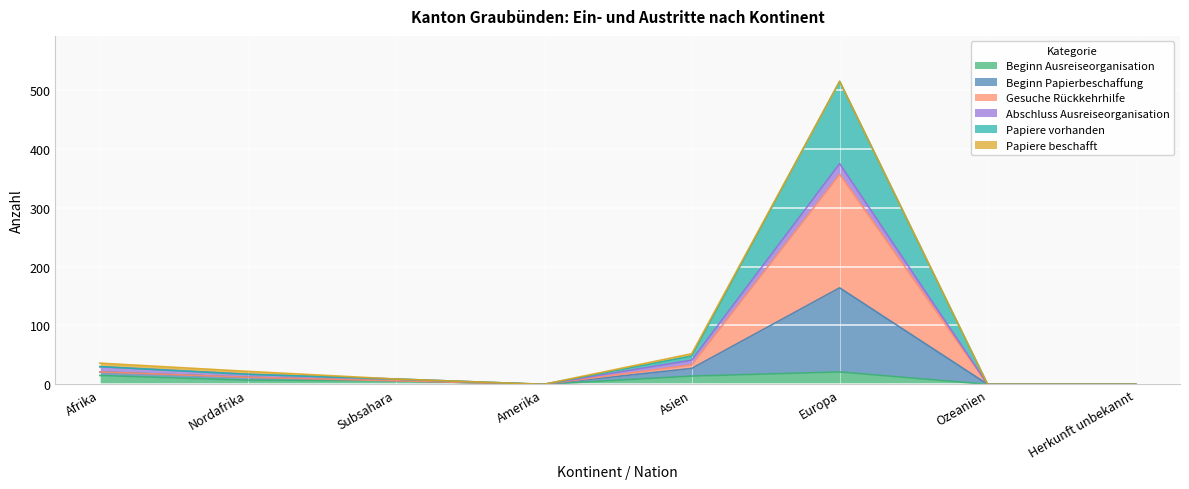

How many lines are shown in the chart?

6